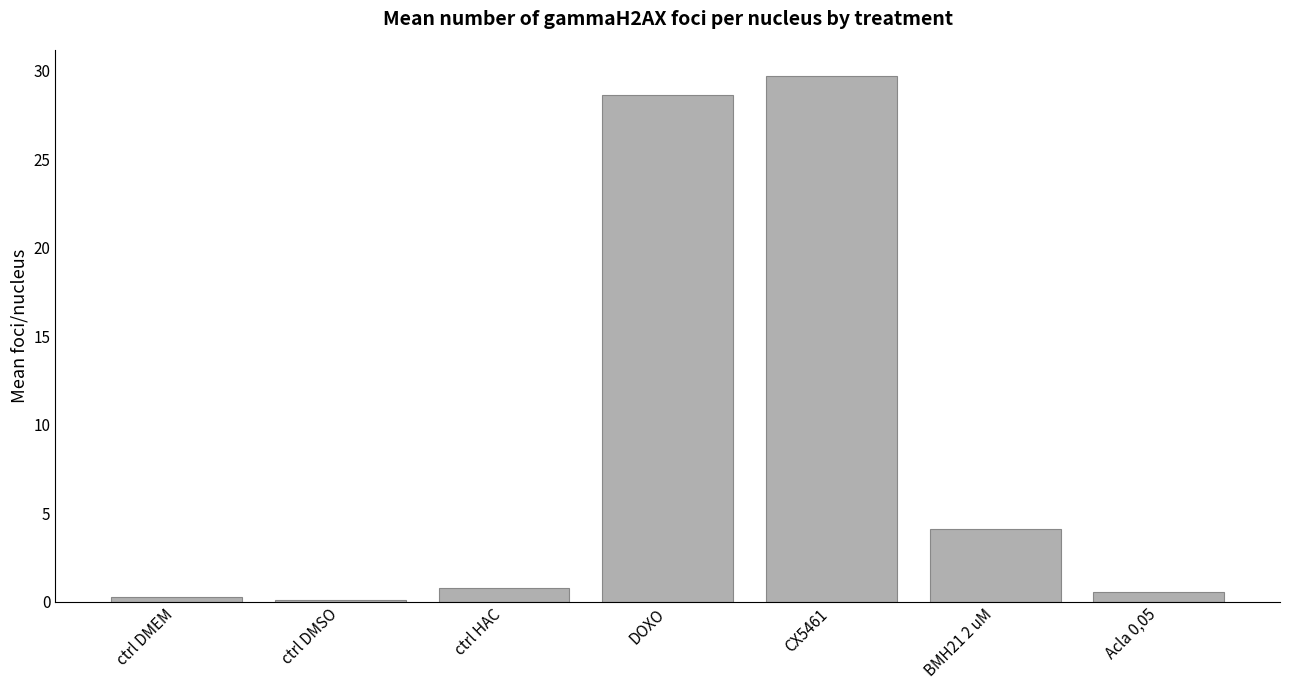

How many bars are there in total?

7